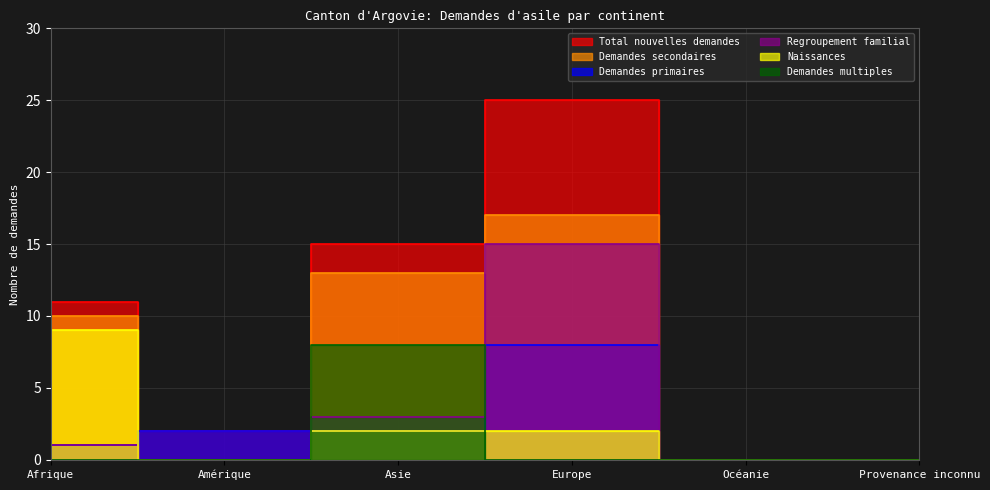

What are all the series names shown in the legend?

Demandes secondaires, Demandes primaires, Naissances, Regroupement familial, Demandes multiples, Total nouvelles demandes